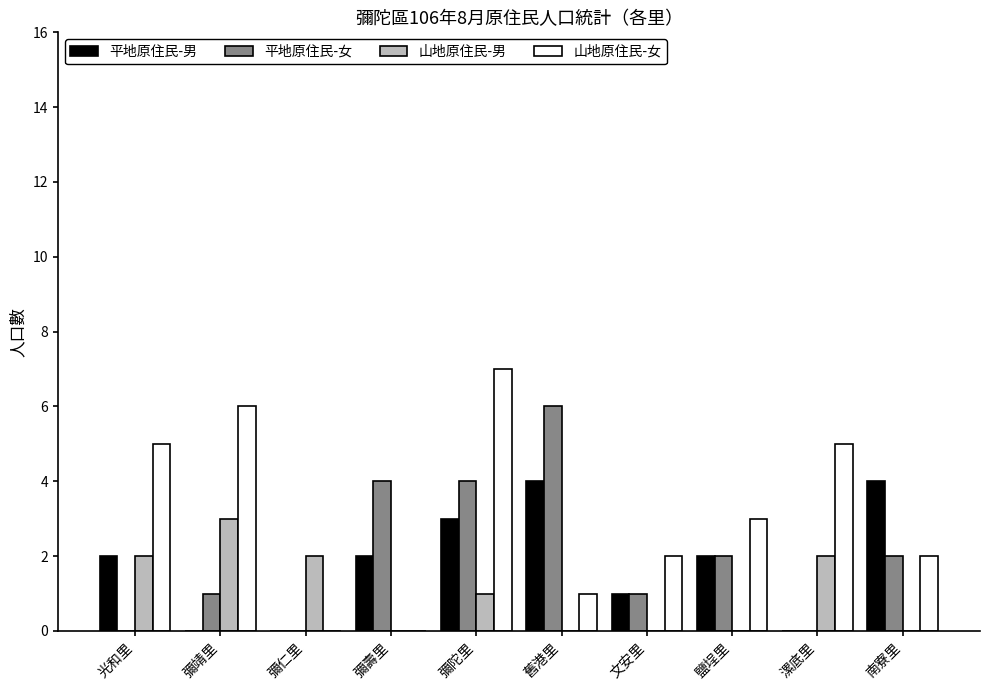

Which series has the widest spread of values?

山地原住民-女